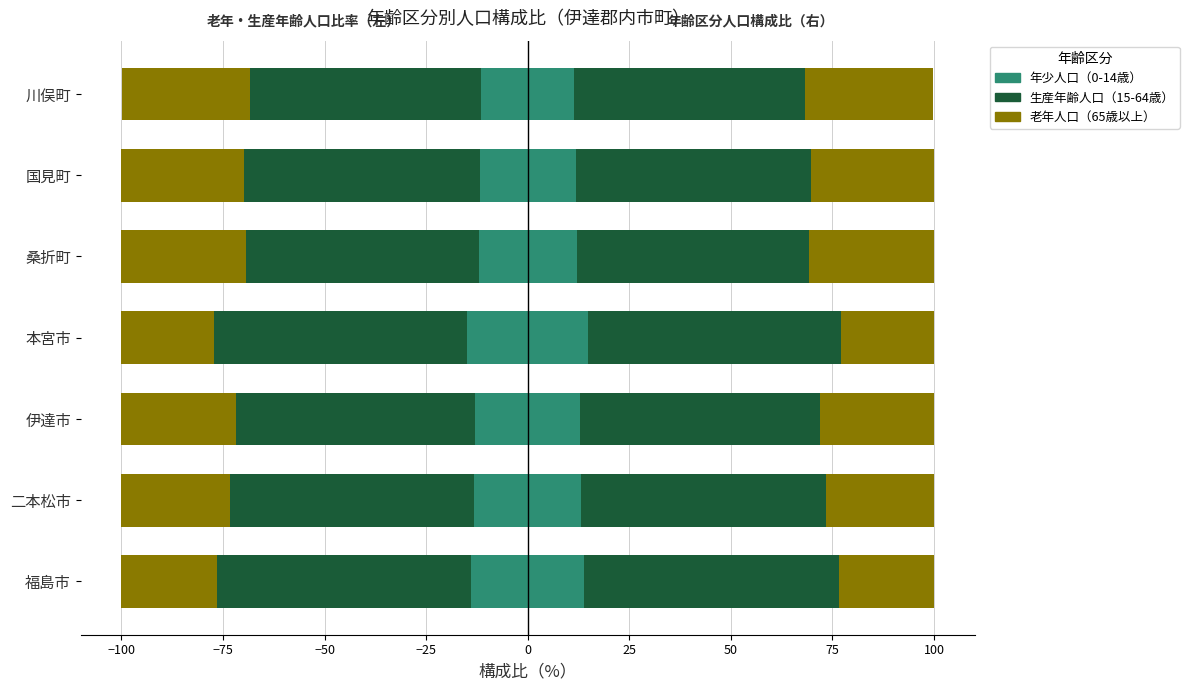

Reading right to left, what are all the values shown in this chart?

年少人口(0-14歳)構成比: 11.4	11.8	12.1	14.9	12.9	13.1	13.9
生産年齢人口(15-64歳)構成比: 56.9	58.0	57.3	62.2	59.0	60.3	62.7
老年人口(65歳以上)構成比: 31.5	30.2	30.6	22.8	28.1	26.6	23.4